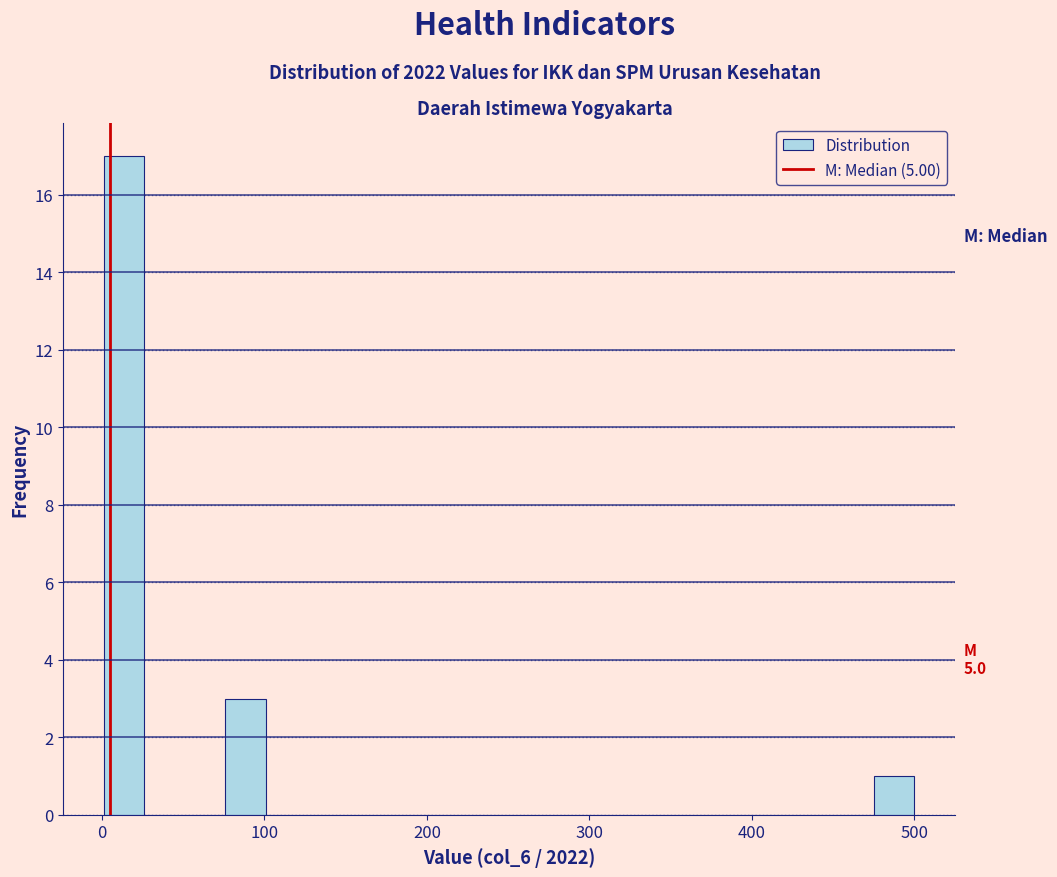

Read against the x-axis, roughly where is the centre of the tallest bar?

10